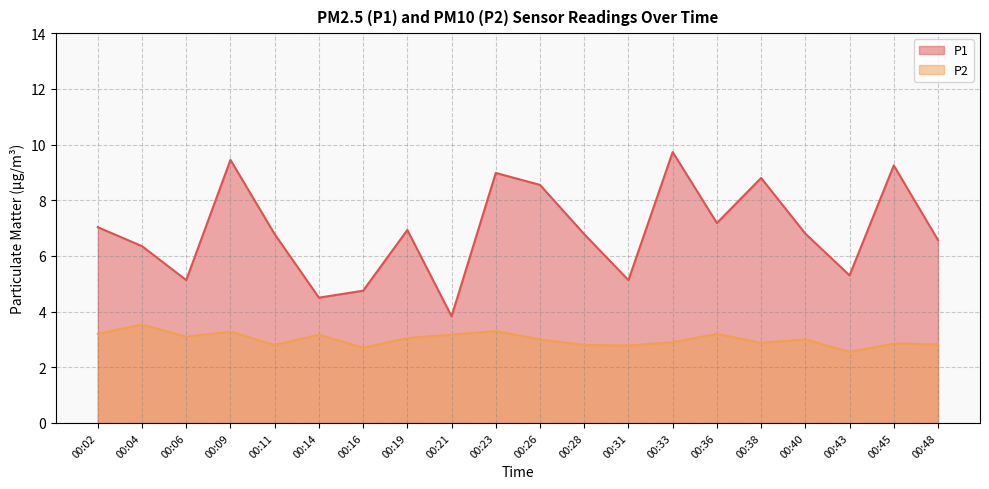

At which category does P2 reach its first local valley?

00:06